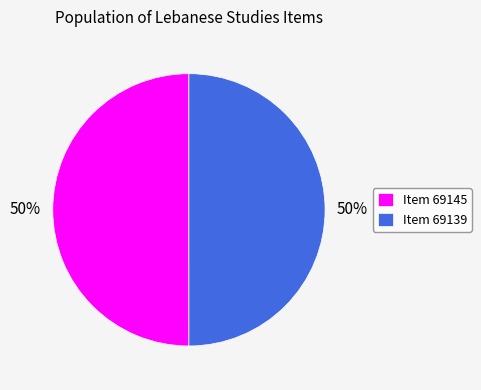

Is the sum of Item 69145 and Item 69139 greater than half?

Yes